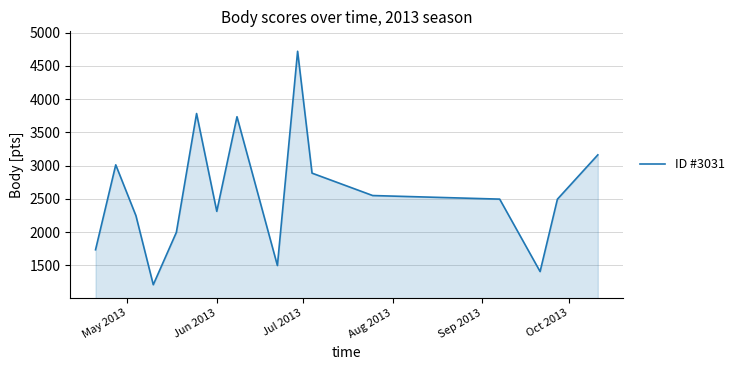

What is the minimum value shown in the chart?

1208